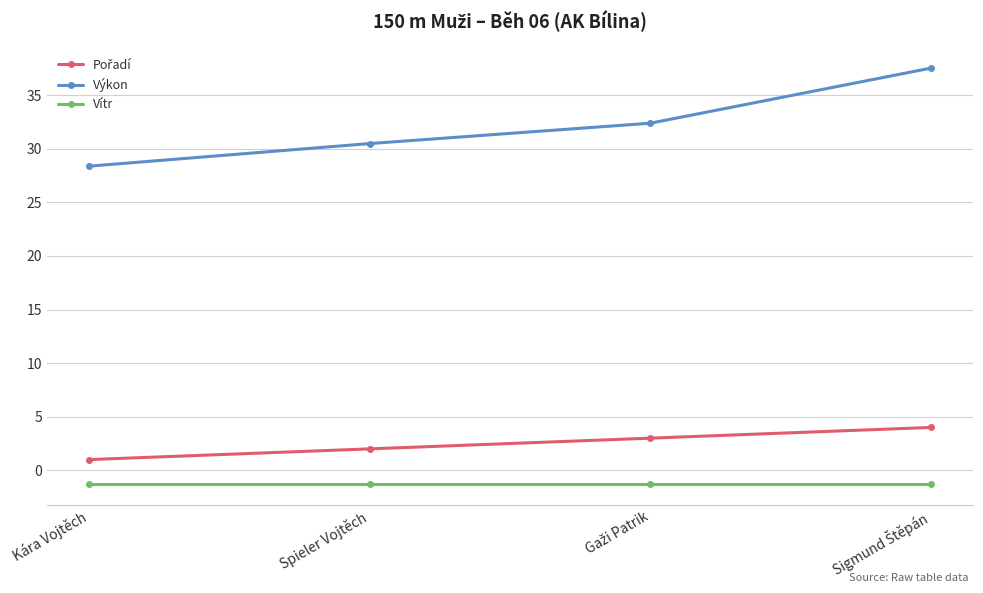

What is the greatest value displayed?

37.5